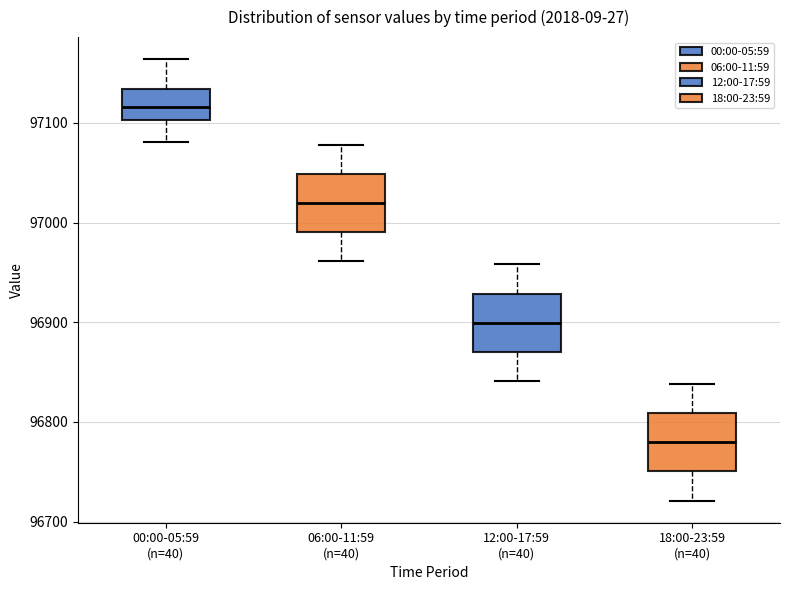

Reading left to right, transcribe this box plot: for each box, give where its median line is, the range the box spans, and where its two whiskers end, as read against the y-axis. The values are not printed on the chart, so give them approximately, as read against the axis.

00:00-05:59 (n=40): median 97120, box 97100 to 97130, whiskers 97080 to 97160
06:00-11:59 (n=40): median 97020, box 96990 to 97050, whiskers 96960 to 97080
12:00-17:59 (n=40): median 96900, box 96870 to 96930, whiskers 96840 to 96960
18:00-23:59 (n=40): median 96780, box 96750 to 96810, whiskers 96720 to 96840